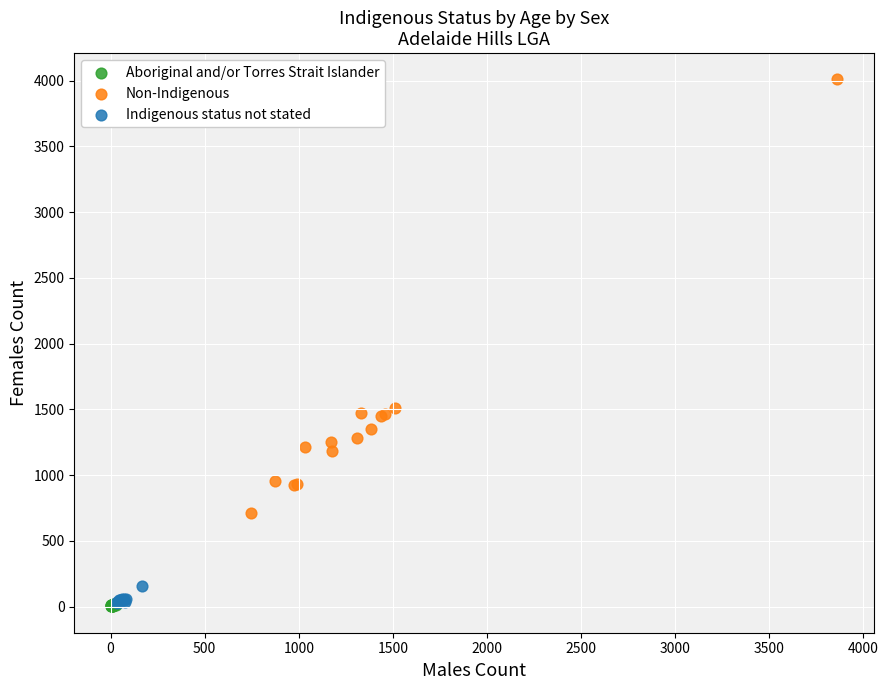

Which series reaches the maximum Y coordinate?

Non-Indigenous